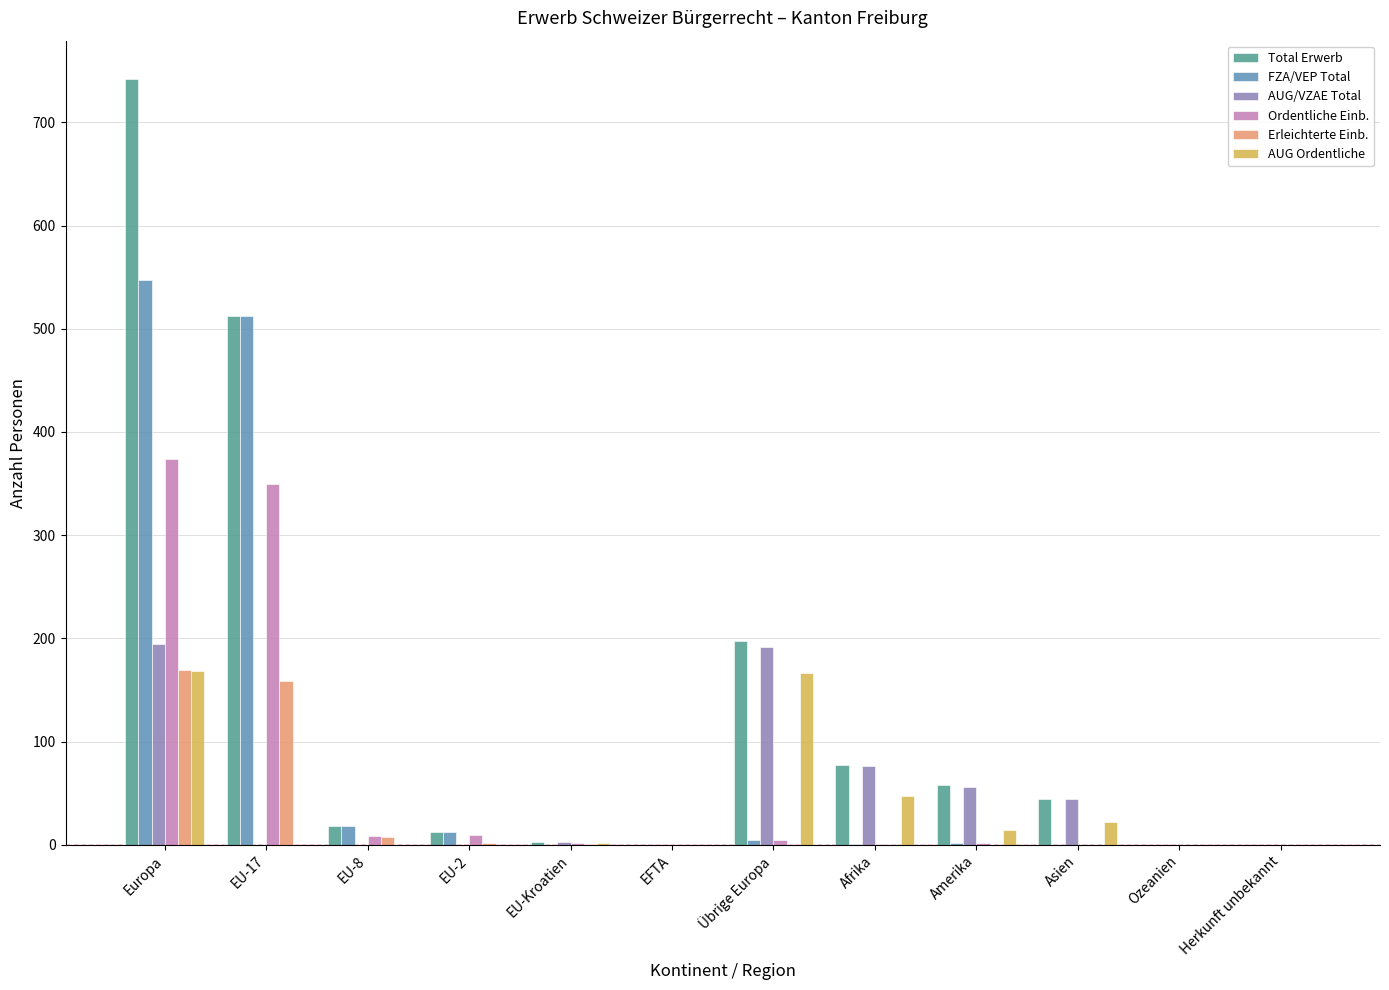

True or false: AUG Ordentliche has a value of 102 at Übrige Europa.

False